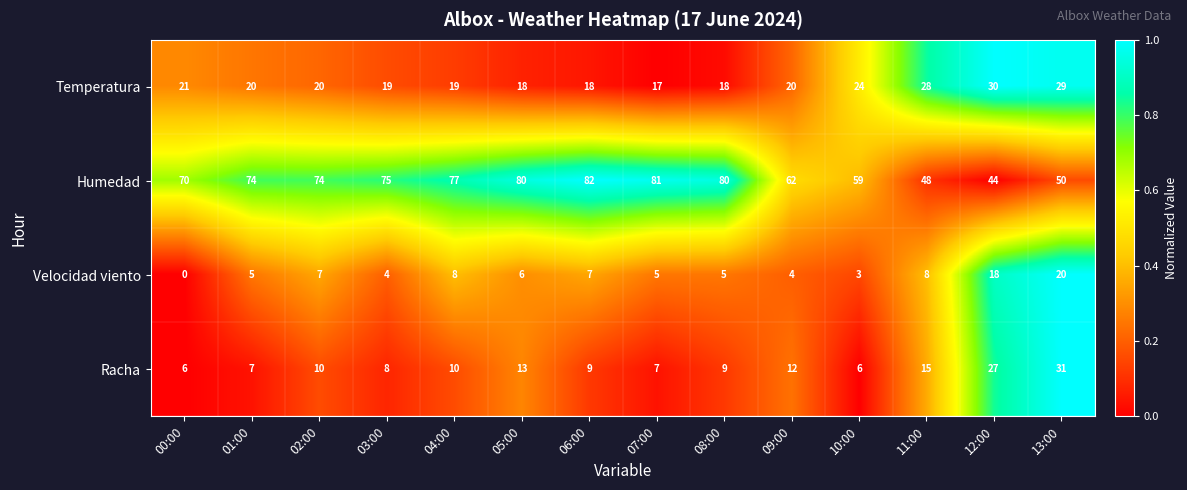

What is the sum of all Humedad values?

956